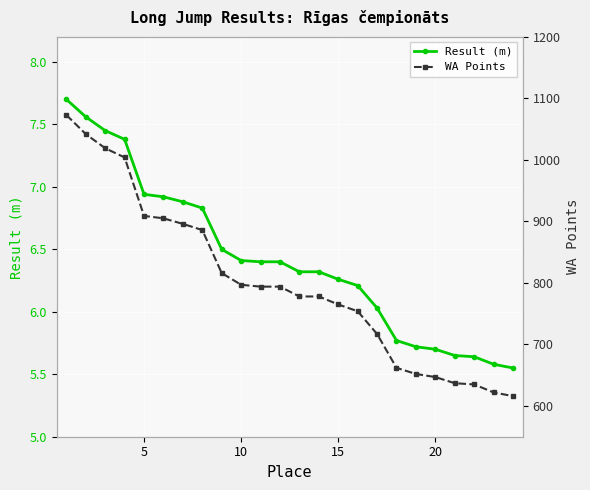

Is this an area chart (filled region under the line)?

No